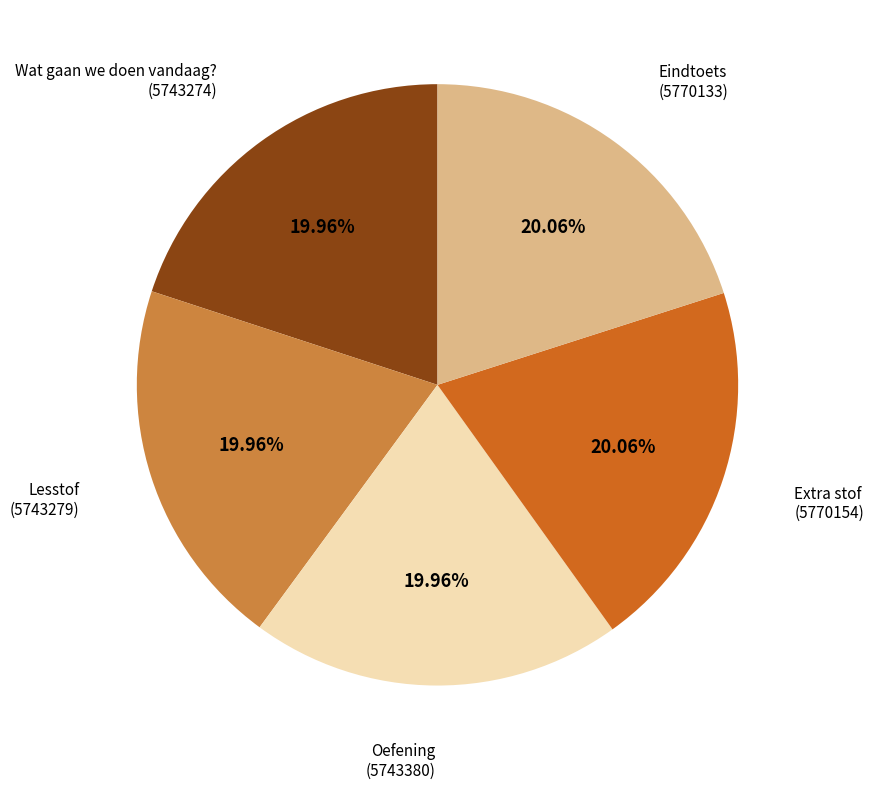

Does any single category account for the majority?

No